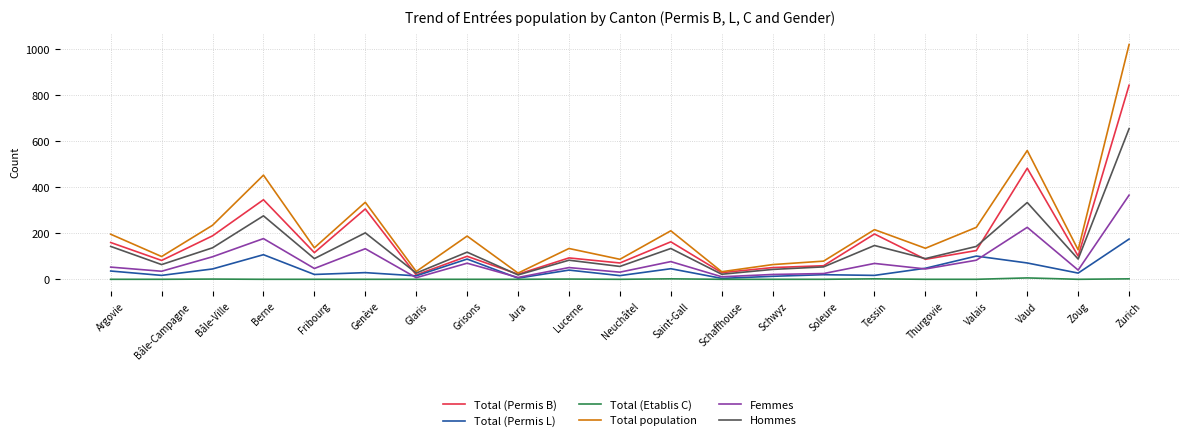

What is the maximum value shown in the chart?

1021